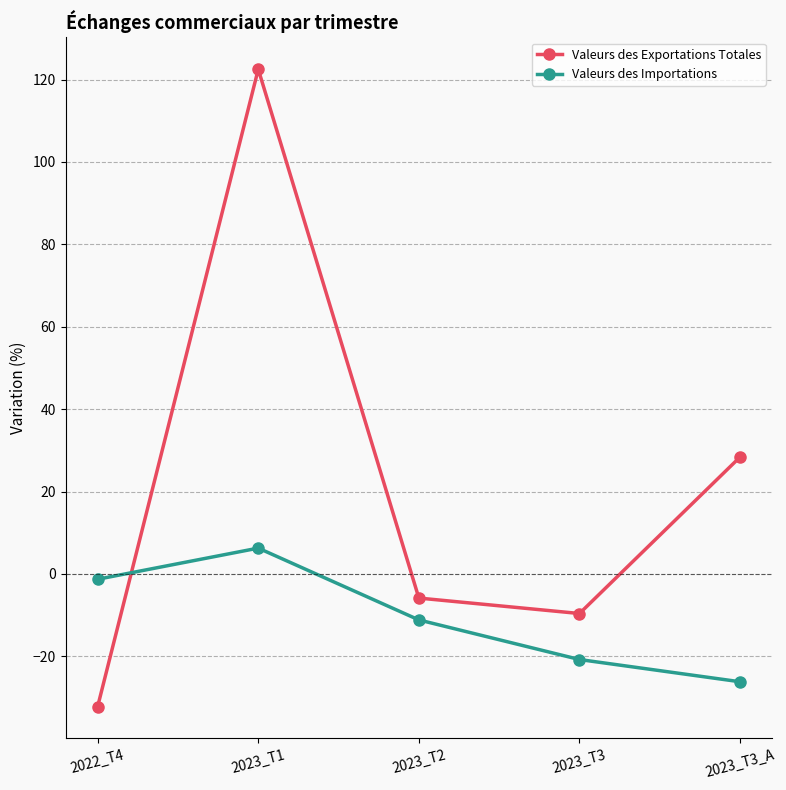

At which category does the chart reach its peak across all series?

2023_T1